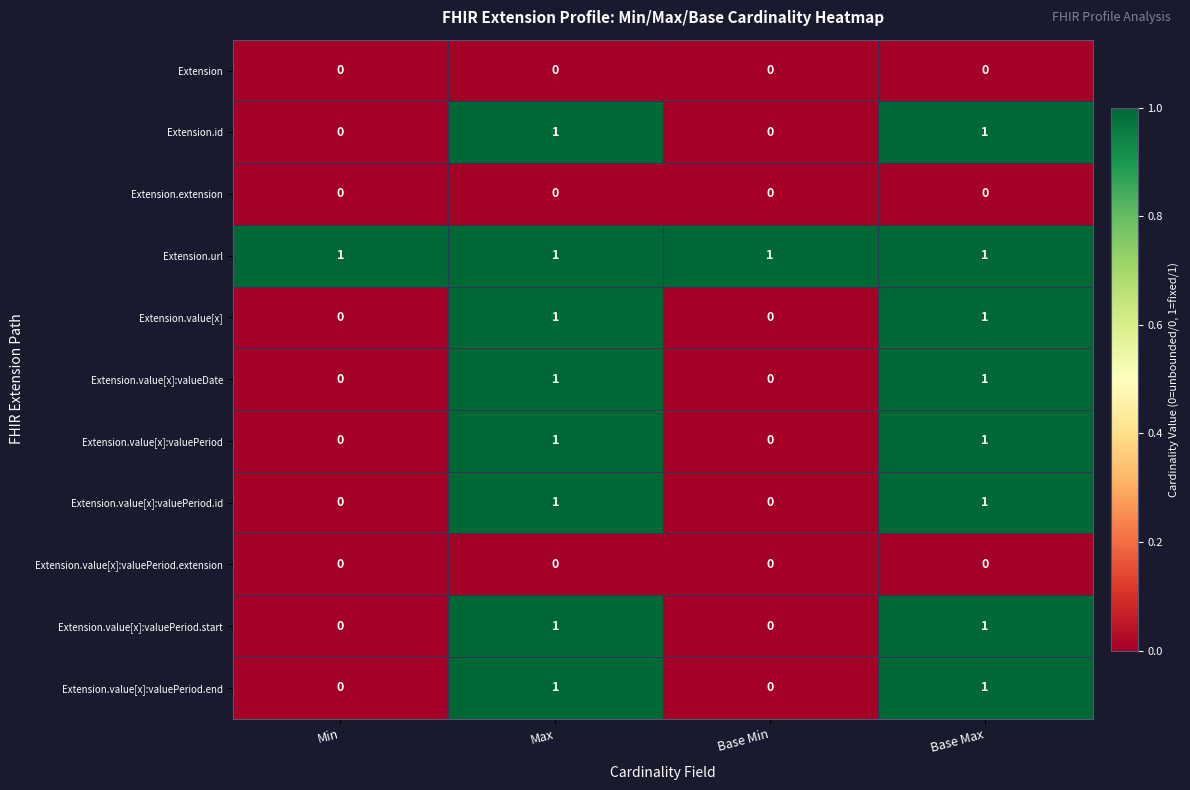

Count the Extension.value[x]:valuePeriod values in the range 0 to 1.

4